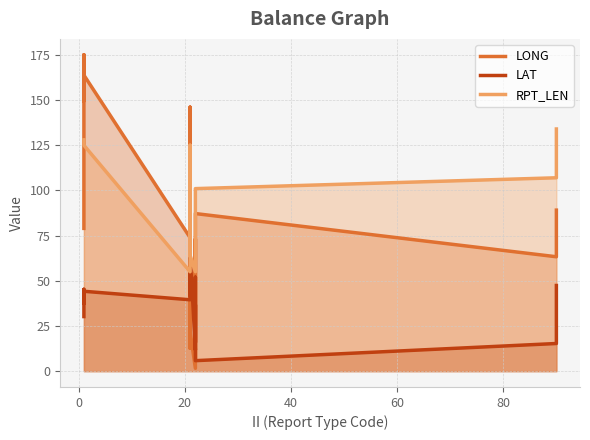

The LONG series shows 115.9 at 13. True or false?

False